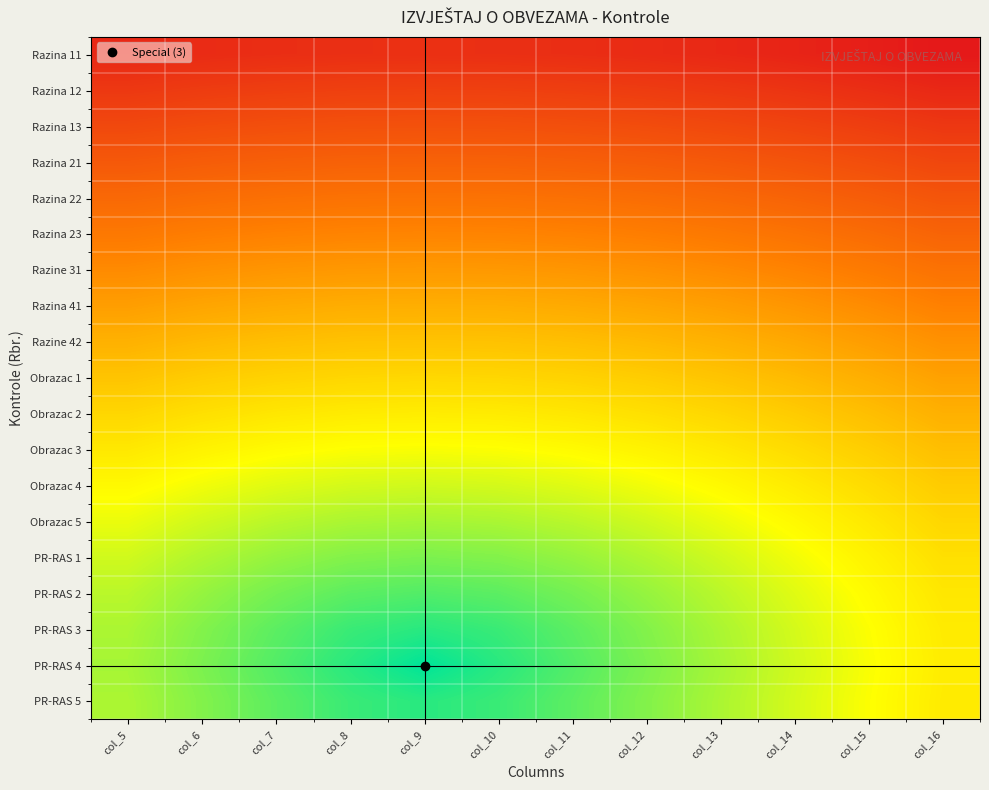

Reading left to right, extract all data points from this chart.

Razina 11: col_5=0.2	col_6=0.2	col_7=0.2	col_8=0.2	col_9=0.2	col_10=0.2	col_11=0.2	col_12=0.2	col_13=0.2	col_14=0.1	col_15=0.1	col_16=0.0
Razina 12: col_5=0.3	col_6=0.3	col_7=0.4	col_8=0.4	col_9=0.4	col_10=0.4	col_11=0.4	col_12=0.3	col_13=0.3	col_14=0.3	col_15=0.2	col_16=0.2
Razina 13: col_5=0.5	col_6=0.5	col_7=0.5	col_8=0.5	col_9=0.6	col_10=0.5	col_11=0.5	col_12=0.5	col_13=0.5	col_14=0.4	col_15=0.4	col_16=0.3
Razina 21: col_5=0.6	col_6=0.7	col_7=0.7	col_8=0.7	col_9=0.7	col_10=0.7	col_11=0.7	col_12=0.7	col_13=0.6	col_14=0.6	col_15=0.5	col_16=0.4
Razina 22: col_5=0.8	col_6=0.8	col_7=0.9	col_8=0.9	col_9=0.9	col_10=0.9	col_11=0.9	col_12=0.8	col_13=0.8	col_14=0.7	col_15=0.7	col_16=0.6
Razina 23: col_5=0.9	col_6=1.0	col_7=1.0	col_8=1.0	col_9=1.0	col_10=1.0	col_11=1.0	col_12=1.0	col_13=0.9	col_14=0.9	col_15=0.8	col_16=0.7
Razine 31: col_5=1.1	col_6=1.1	col_7=1.2	col_8=1.2	col_9=1.2	col_10=1.2	col_11=1.2	col_12=1.1	col_13=1.1	col_14=1.0	col_15=1.0	col_16=0.9
Razina 41: col_5=1.2	col_6=1.3	col_7=1.3	col_8=1.4	col_9=1.4	col_10=1.4	col_11=1.3	col_12=1.3	col_13=1.2	col_14=1.2	col_15=1.1	col_16=1.0
Razine 42: col_5=1.4	col_6=1.5	col_7=1.5	col_8=1.5	col_9=1.5	col_10=1.5	col_11=1.5	col_12=1.5	col_13=1.4	col_14=1.3	col_15=1.2	col_16=1.1
Obrazac 1: col_5=1.5	col_6=1.6	col_7=1.7	col_8=1.7	col_9=1.7	col_10=1.7	col_11=1.7	col_12=1.6	col_13=1.5	col_14=1.5	col_15=1.4	col_16=1.3
Obrazac 2: col_5=1.7	col_6=1.8	col_7=1.8	col_8=1.8	col_9=1.9	col_10=1.8	col_11=1.8	col_12=1.8	col_13=1.7	col_14=1.6	col_15=1.5	col_16=1.4
Obrazac 3: col_5=1.8	col_6=1.9	col_7=2.0	col_8=2.0	col_9=2.0	col_10=2.0	col_11=2.0	col_12=1.9	col_13=1.8	col_14=1.7	col_15=1.6	col_16=1.5
Obrazac 4: col_5=2.0	col_6=2.0	col_7=2.1	col_8=2.2	col_9=2.2	col_10=2.2	col_11=2.1	col_12=2.0	col_13=2.0	col_14=1.8	col_15=1.7	col_16=1.6
Obrazac 5: col_5=2.1	col_6=2.2	col_7=2.3	col_8=2.3	col_9=2.3	col_10=2.3	col_11=2.3	col_12=2.2	col_13=2.1	col_14=2.0	col_15=1.8	col_16=1.7
PR-RAS 1: col_5=2.2	col_6=2.3	col_7=2.4	col_8=2.5	col_9=2.5	col_10=2.5	col_11=2.4	col_12=2.3	col_13=2.2	col_14=2.0	col_15=1.9	col_16=1.8
PR-RAS 2: col_5=2.3	col_6=2.4	col_7=2.5	col_8=2.6	col_9=2.7	col_10=2.6	col_11=2.5	col_12=2.4	col_13=2.3	col_14=2.1	col_15=2.0	col_16=1.8
PR-RAS 3: col_5=2.3	col_6=2.5	col_7=2.6	col_8=2.8	col_9=2.8	col_10=2.8	col_11=2.6	col_12=2.5	col_13=2.3	col_14=2.2	col_15=2.0	col_16=1.8
PR-RAS 4: col_5=2.3	col_6=2.5	col_7=2.7	col_8=2.8	col_9=3.0	col_10=2.8	col_11=2.7	col_12=2.5	col_13=2.3	col_14=2.2	col_15=2.0	col_16=1.9
PR-RAS 5: col_5=2.3	col_6=2.5	col_7=2.6	col_8=2.8	col_9=2.8	col_10=2.8	col_11=2.6	col_12=2.5	col_13=2.3	col_14=2.2	col_15=2.0	col_16=1.8